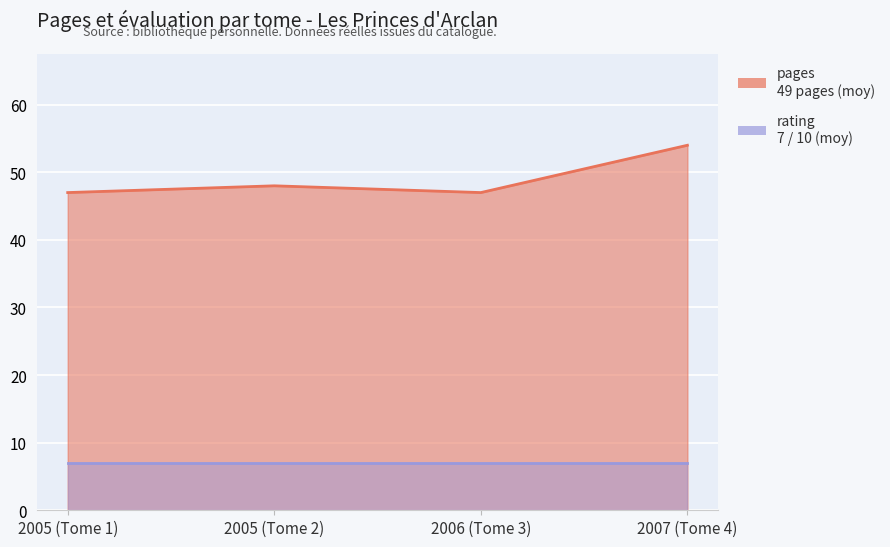

True or false: the data has more than 2 interior local peaks.

False